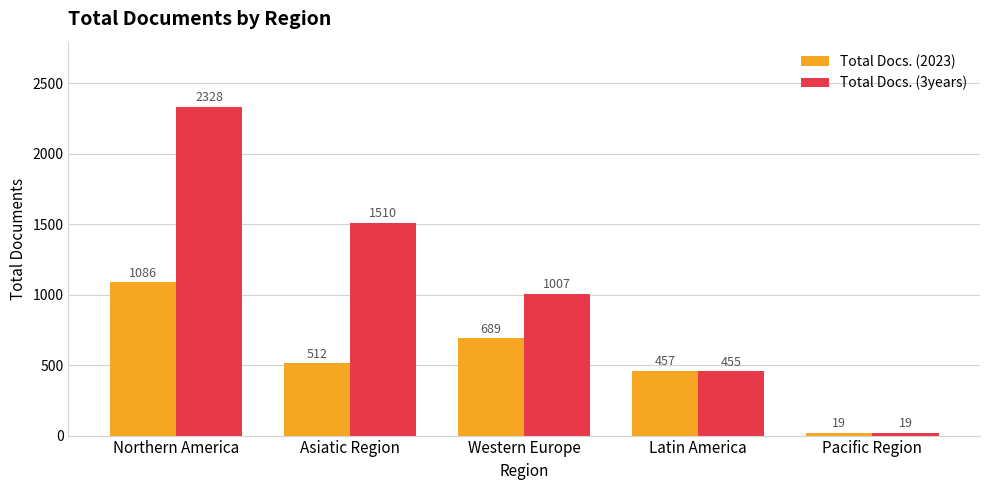

Read the Total Docs. (3years) value at Western Europe, to the nearest 50.

1000